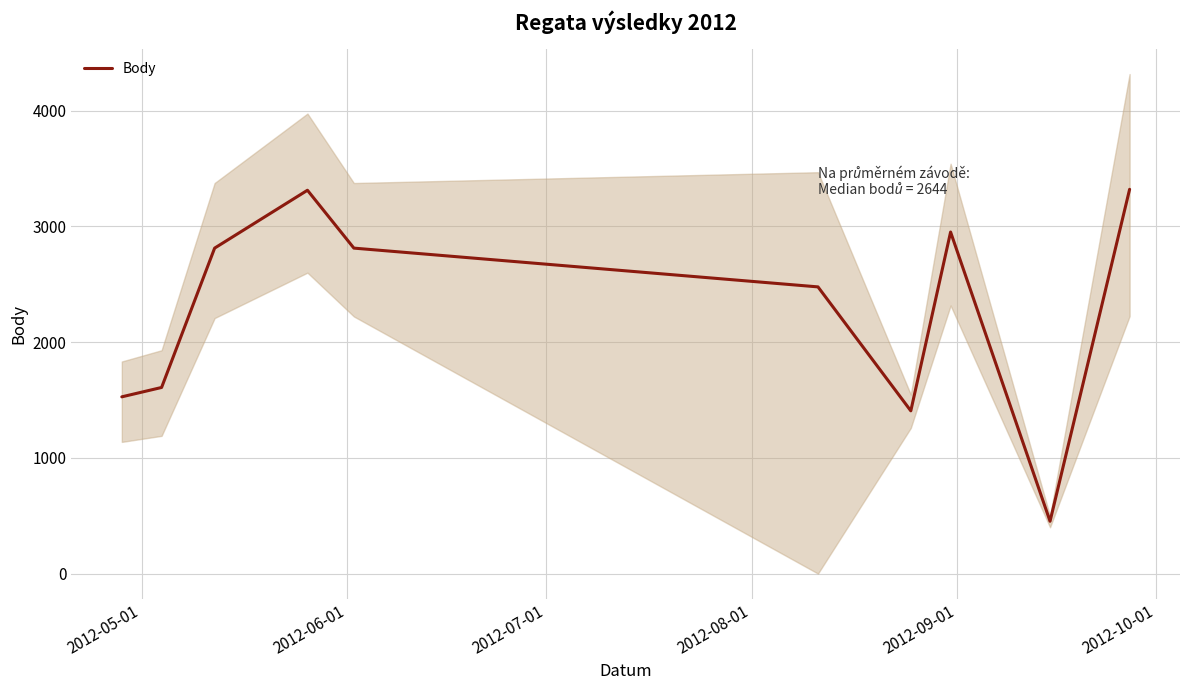

What is the maximum value for Body?

3320